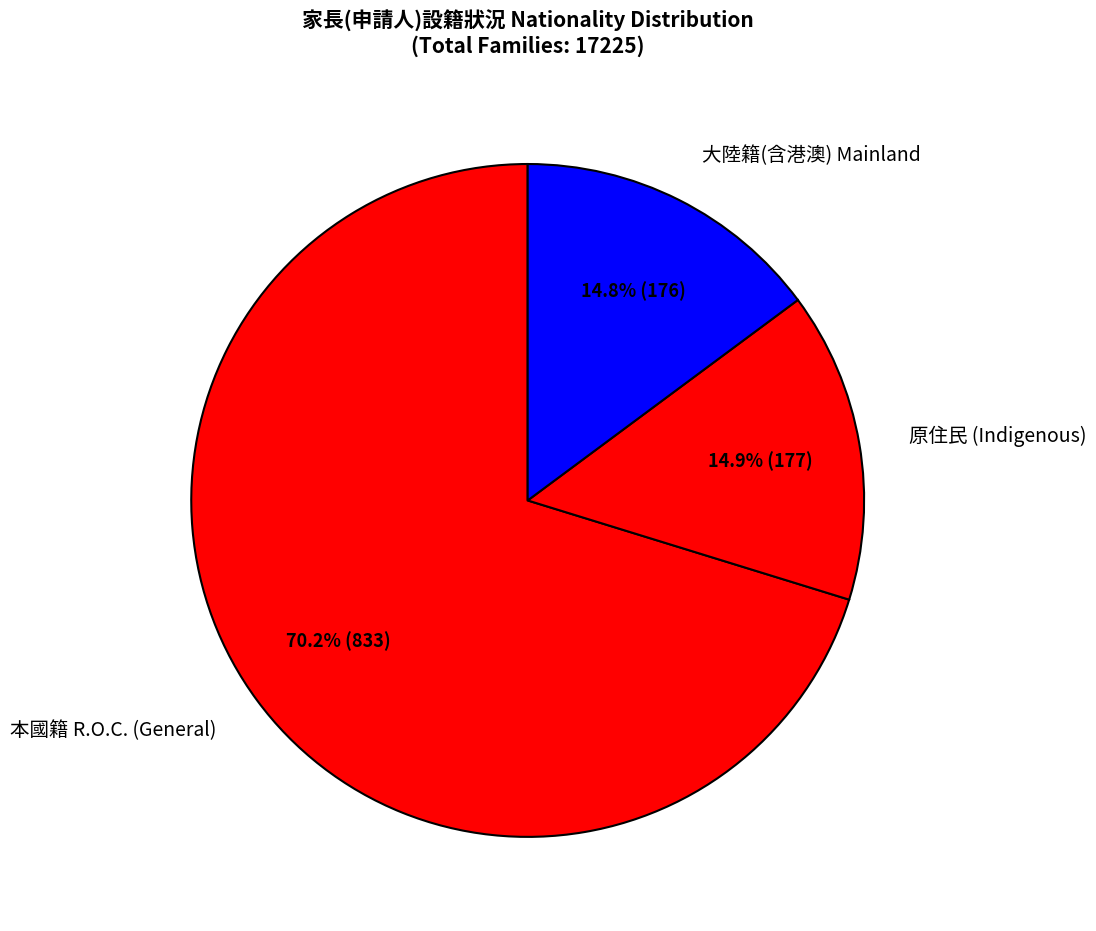

To the nearest percent, what is the difference between the 本國籍 R.O.C. (General) and 大陸籍(含港澳) Mainland slice percentages?

55%